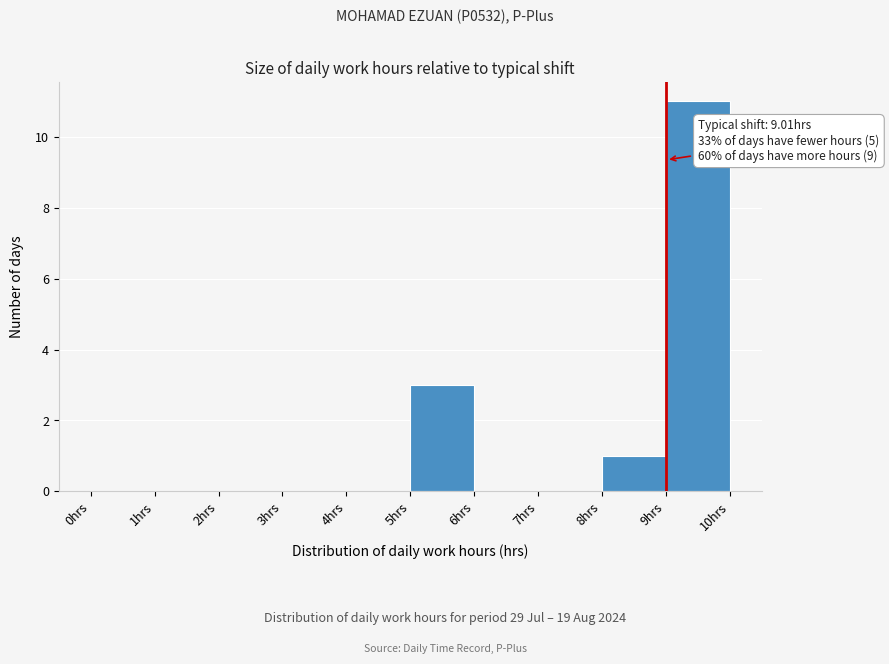

Over which range of the x-axis is the bar tallest?

9 to 10